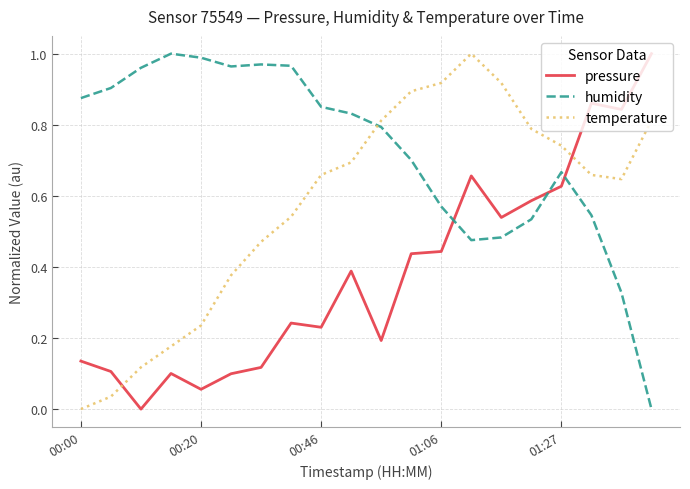

Which series has the largest total across all categories?

humidity